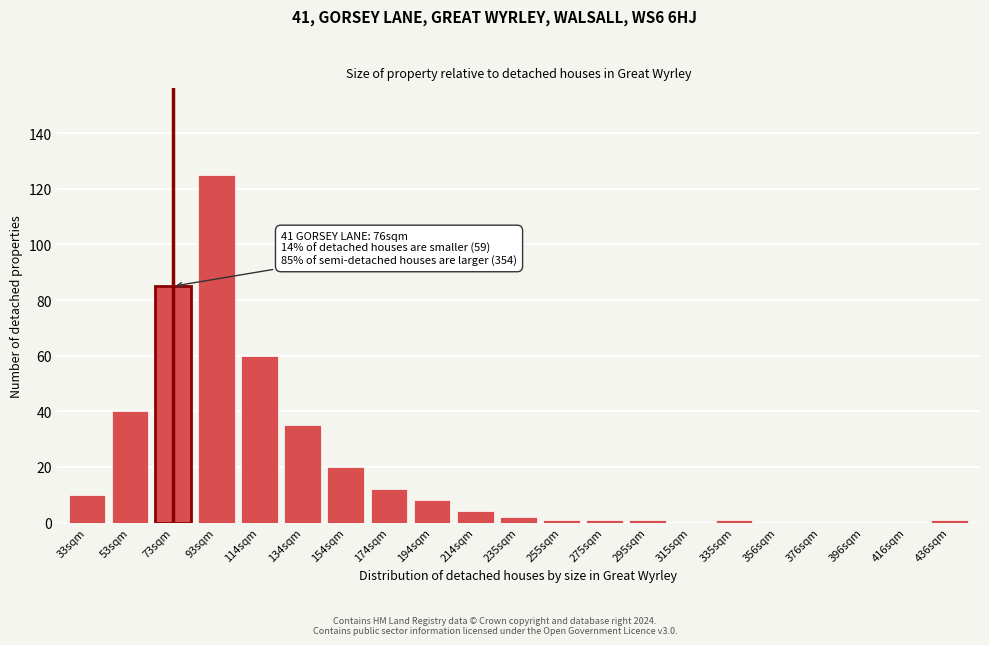

Reading right to left, what are all the values shown in this chart?

436sqm=1	416sqm=0	396sqm=0	376sqm=0	356sqm=0	335sqm=1	315sqm=0	295sqm=1	275sqm=1	255sqm=1	235sqm=2	214sqm=4	194sqm=8	174sqm=12	154sqm=20	134sqm=35	114sqm=60	93sqm=125	73sqm=85	53sqm=40	33sqm=10